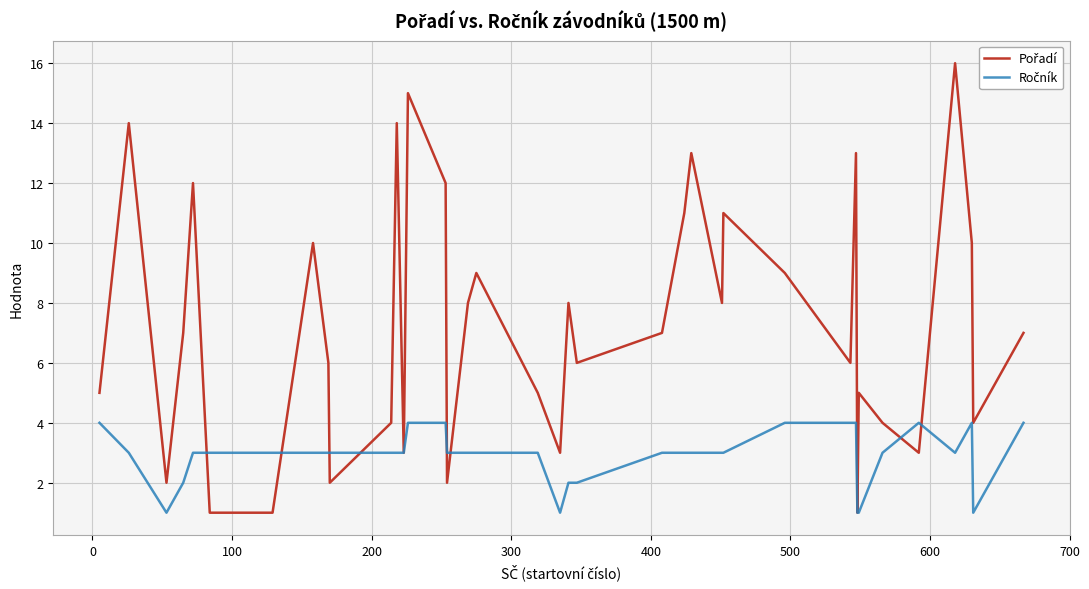

What is the greatest value displayed?

16